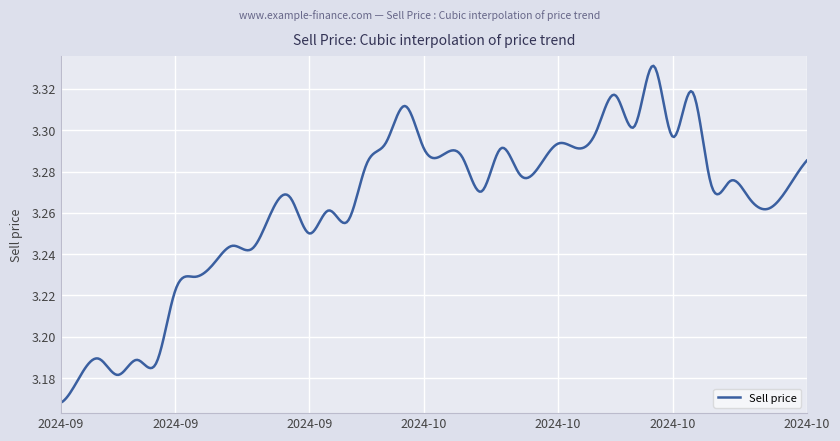

Is this an area chart (filled region under the line)?

No